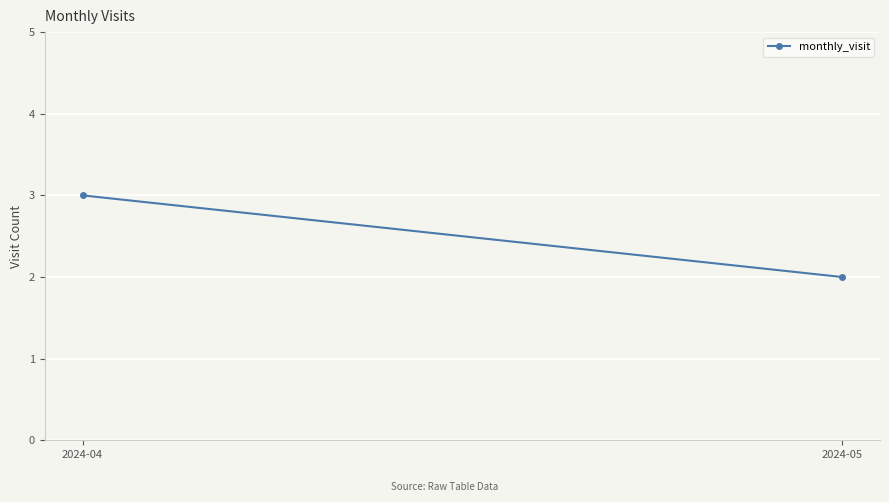

The value at 2024-05 is 3. True or false?

False